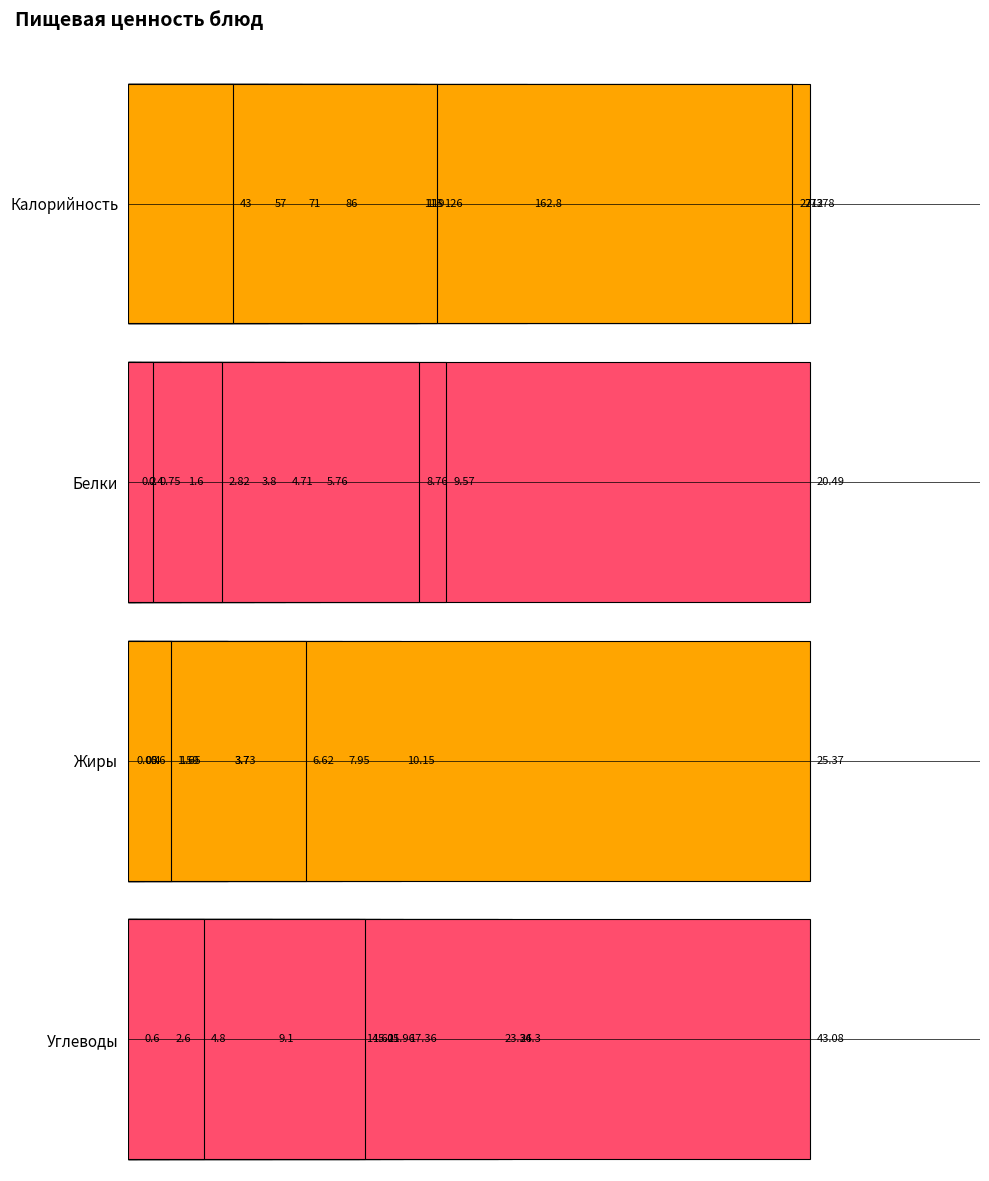

Which series has the largest range (max minus min)?

Калорийность